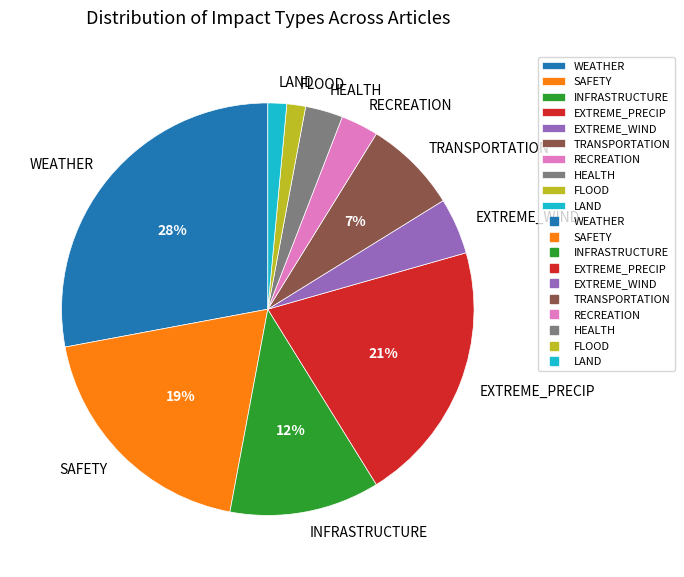

How many slices are in this pie chart?

10